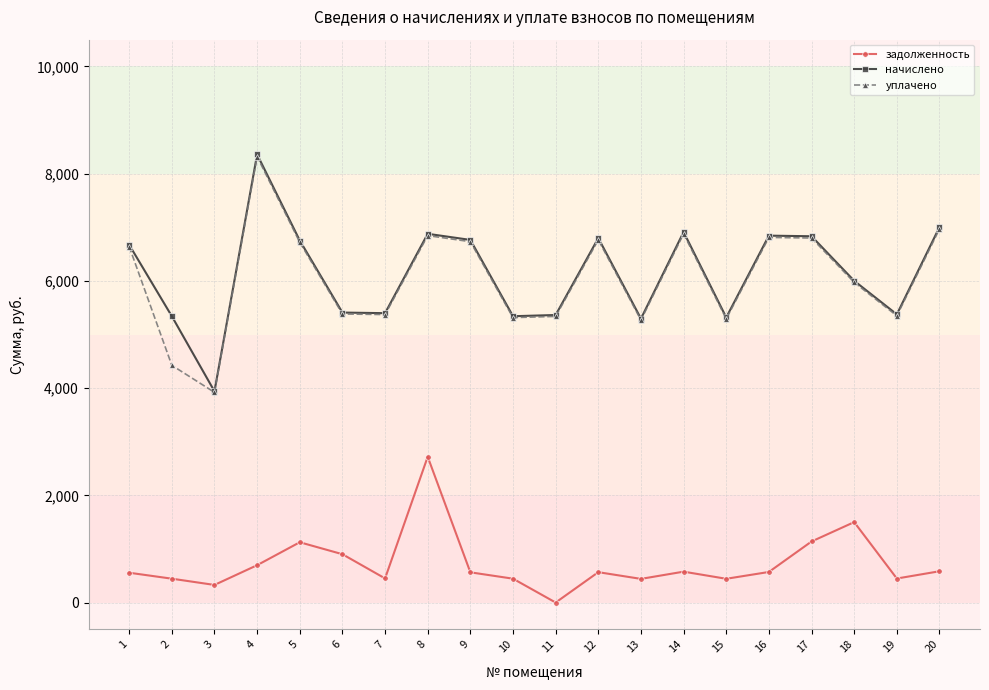

The value of начислено at 9 is 10947.3. True or false?

False